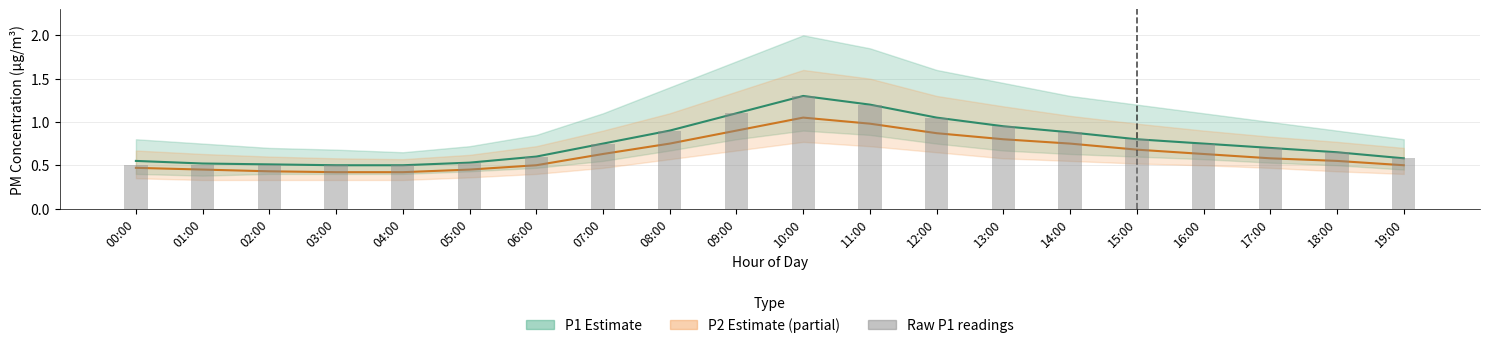

Read the P1 Raw readings value at 19:00.

0.6